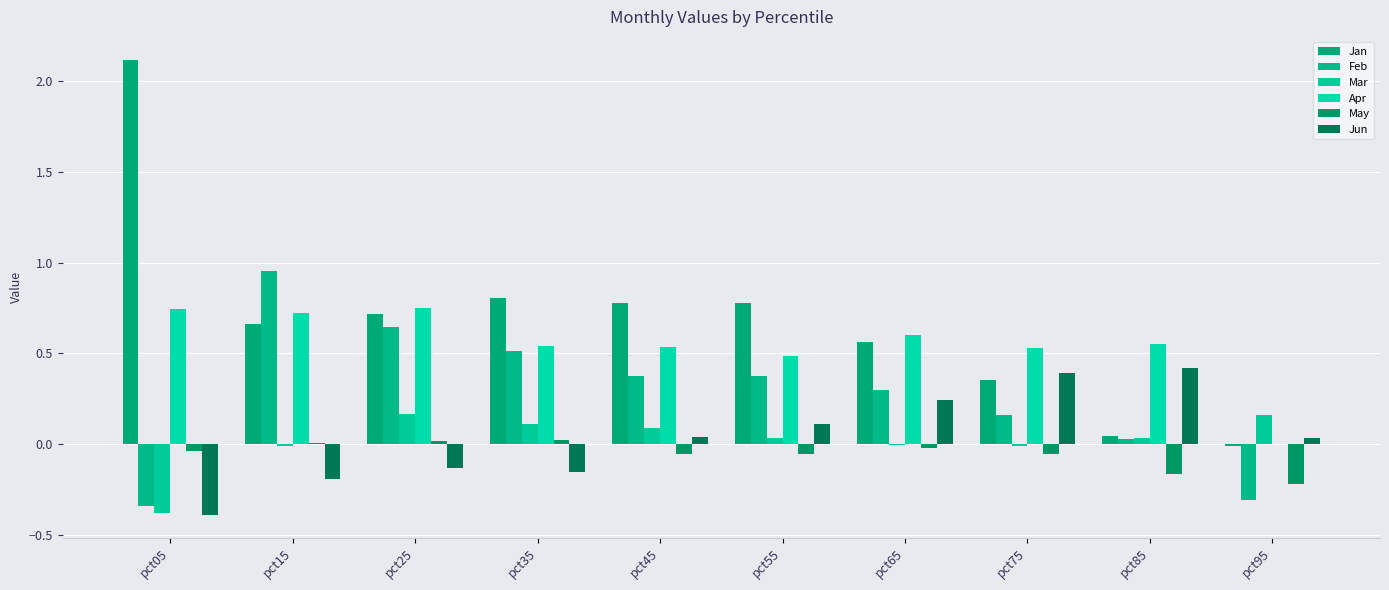

Is it true that Apr equals 0.7 at pct05?

True